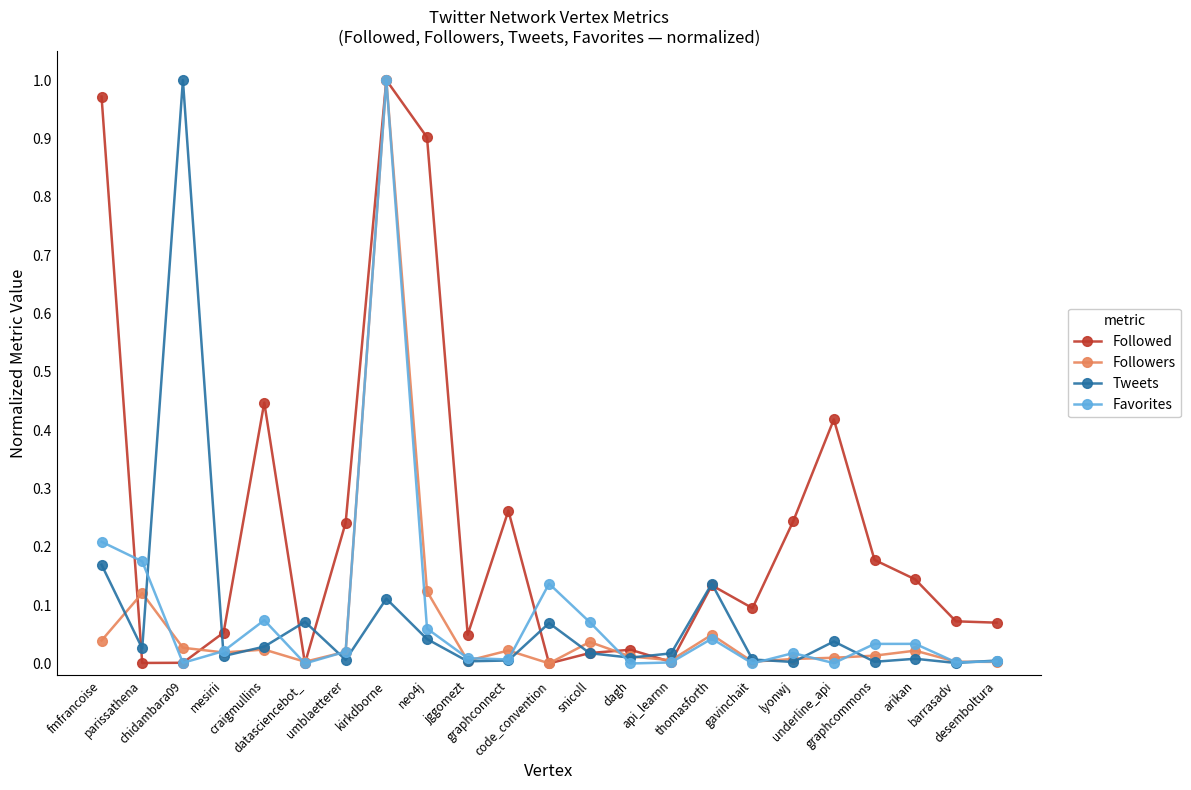

True or false: Favorites has more than 0 interior local peaks.

True